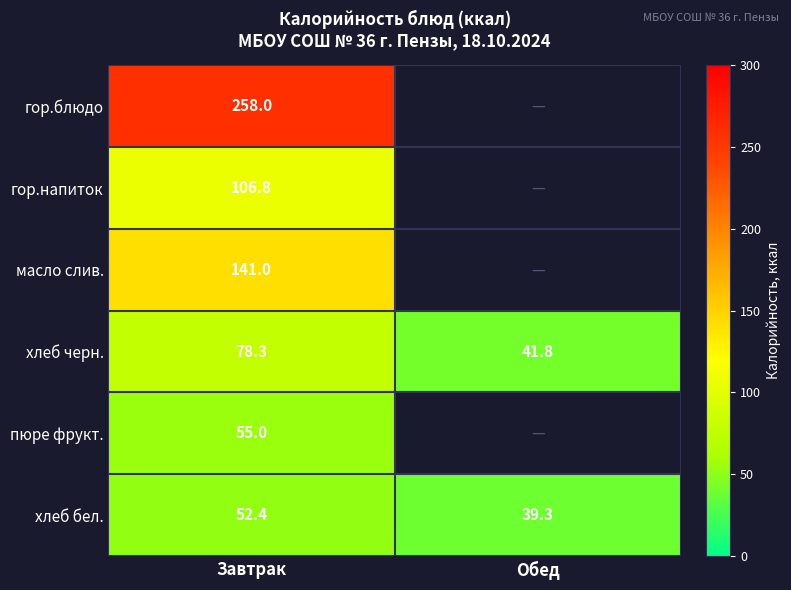

At which label does хлеб черн. first exceed 78?

Завтрак